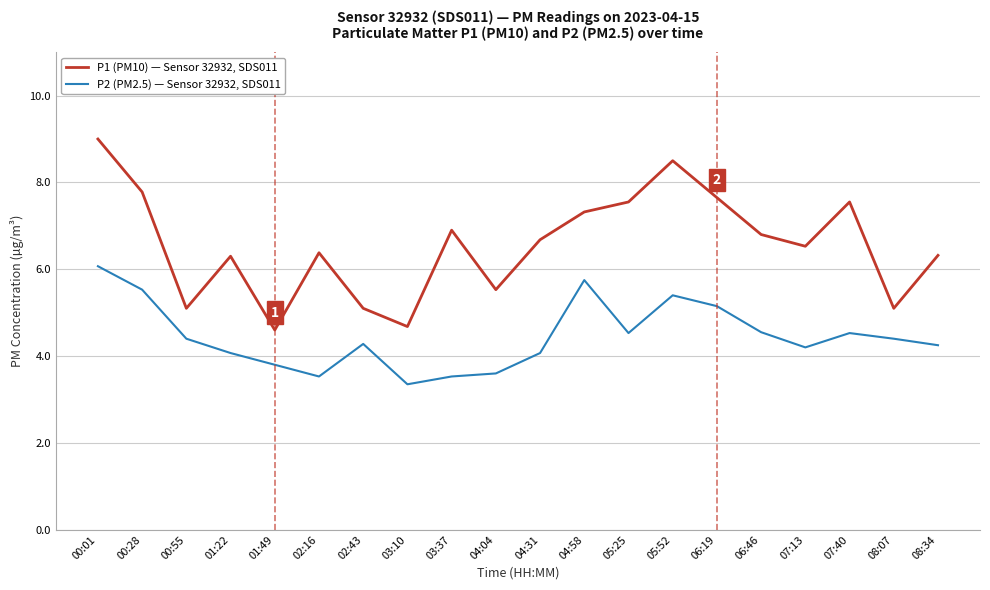

Does the chart display data point markers on the line(s)?

No